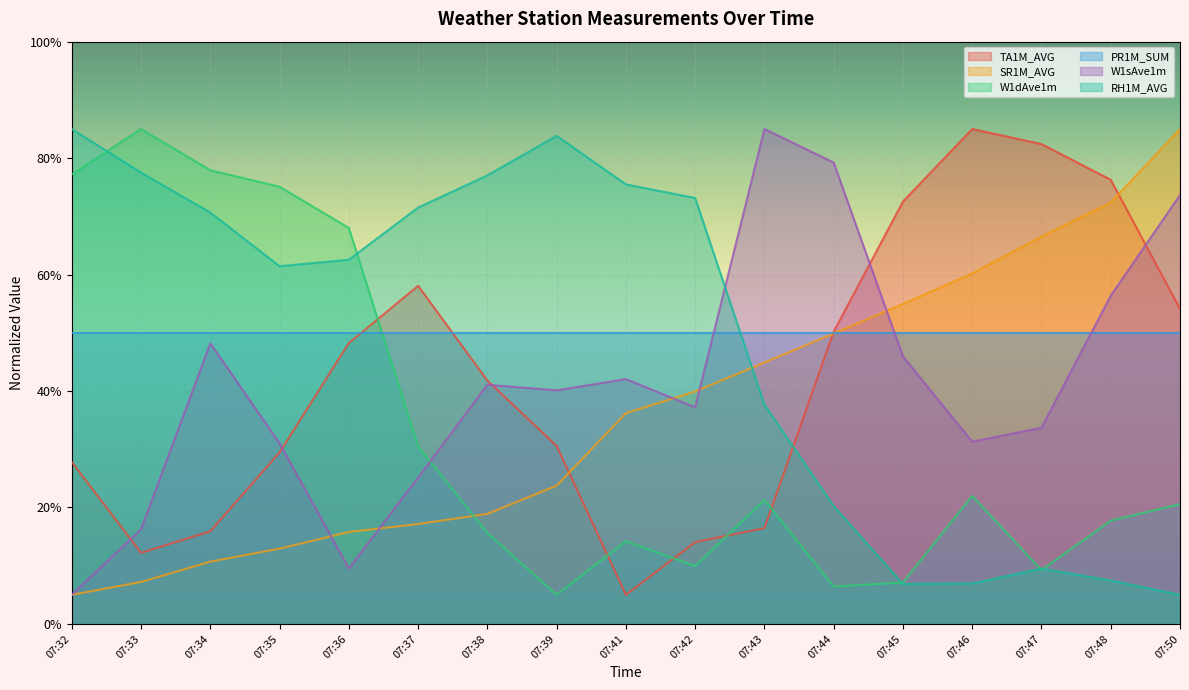

What is the difference between the W1sAve1m values at 07:36 and 07:34?

38.7